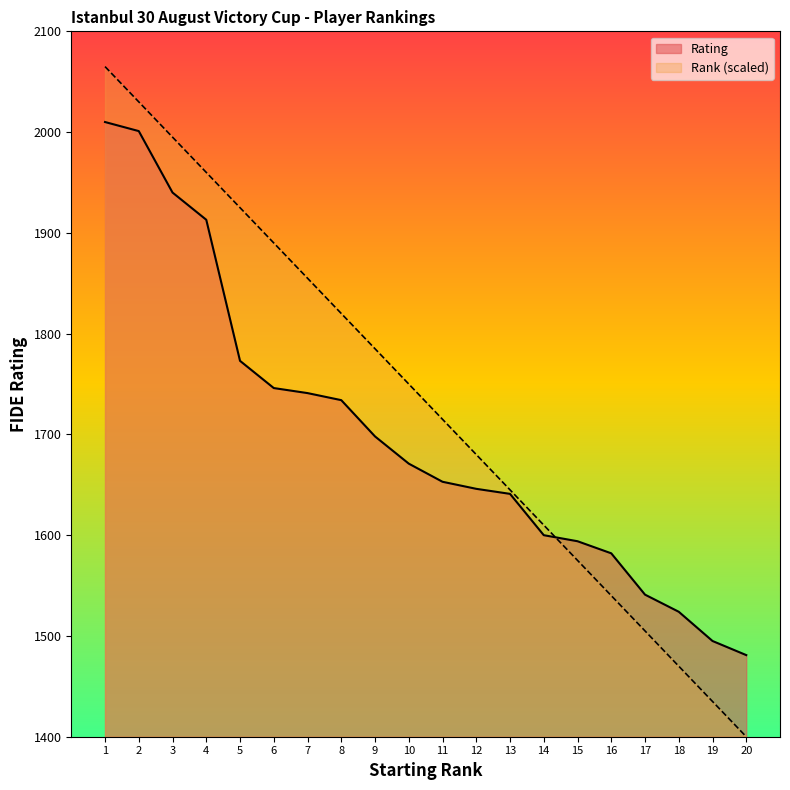

How many lines are shown in the chart?

2